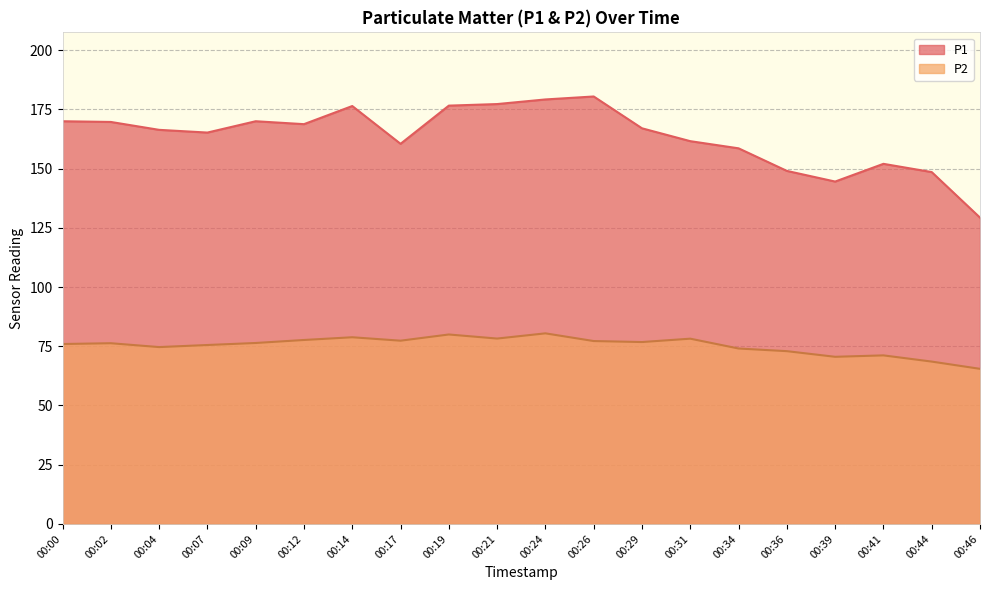

At which label is P1 closest to 154?

00:41